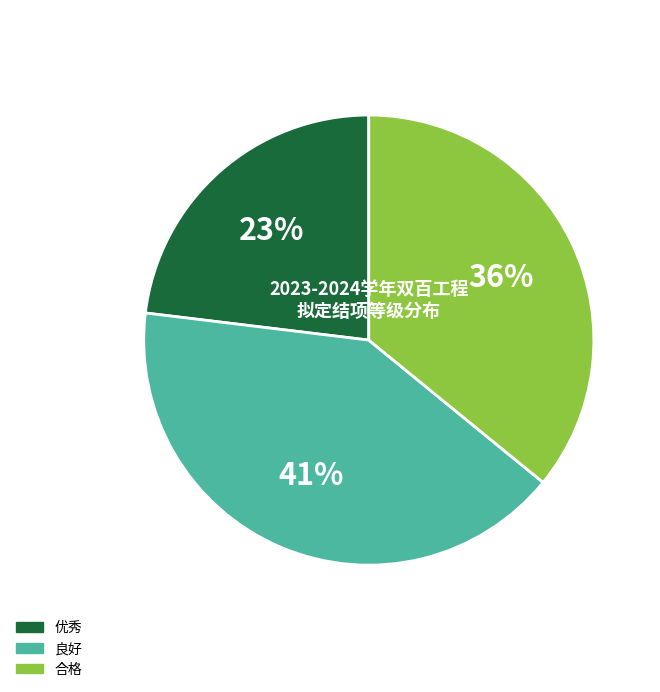

Which slice is the largest?

良好